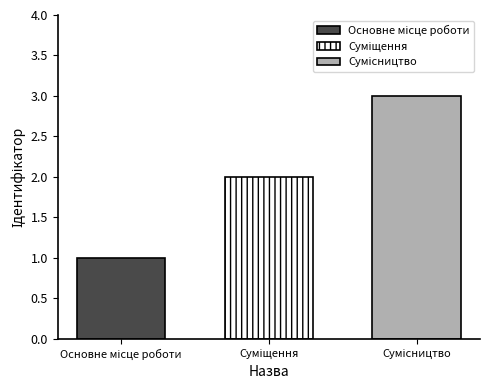

How many bars are there in total?

3